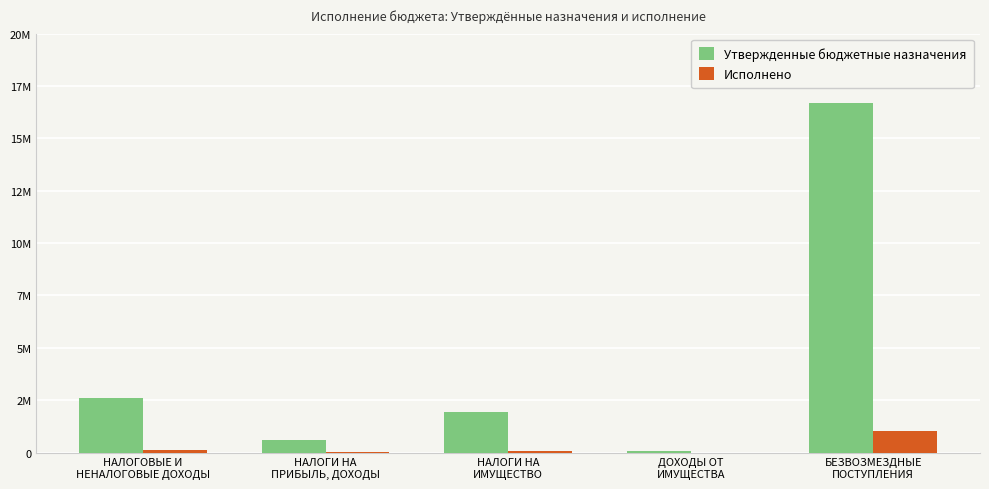

What is the total value across all series at НАЛОГИ НА
ПРИБЫЛЬ, ДОХОДЫ?

638059.8